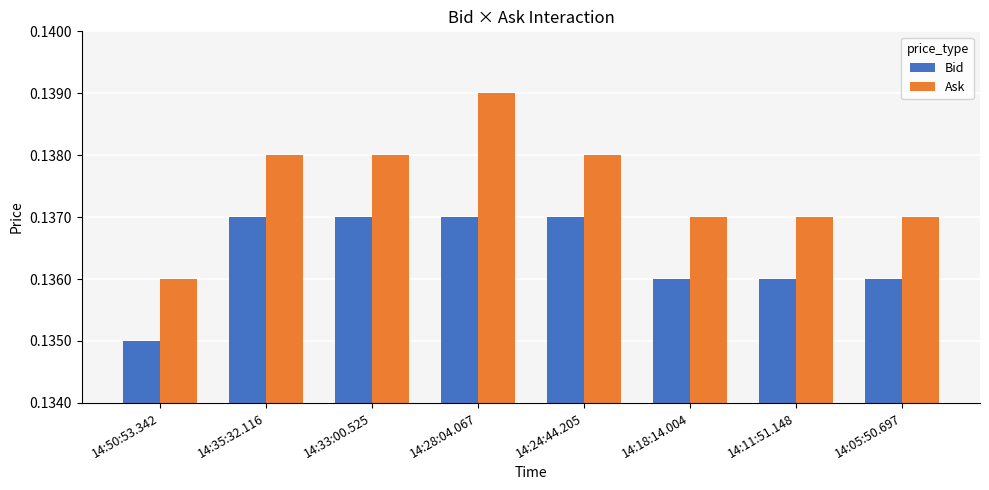

True or false: Ask has a value of 0.2 at 14:50:53.342.

False